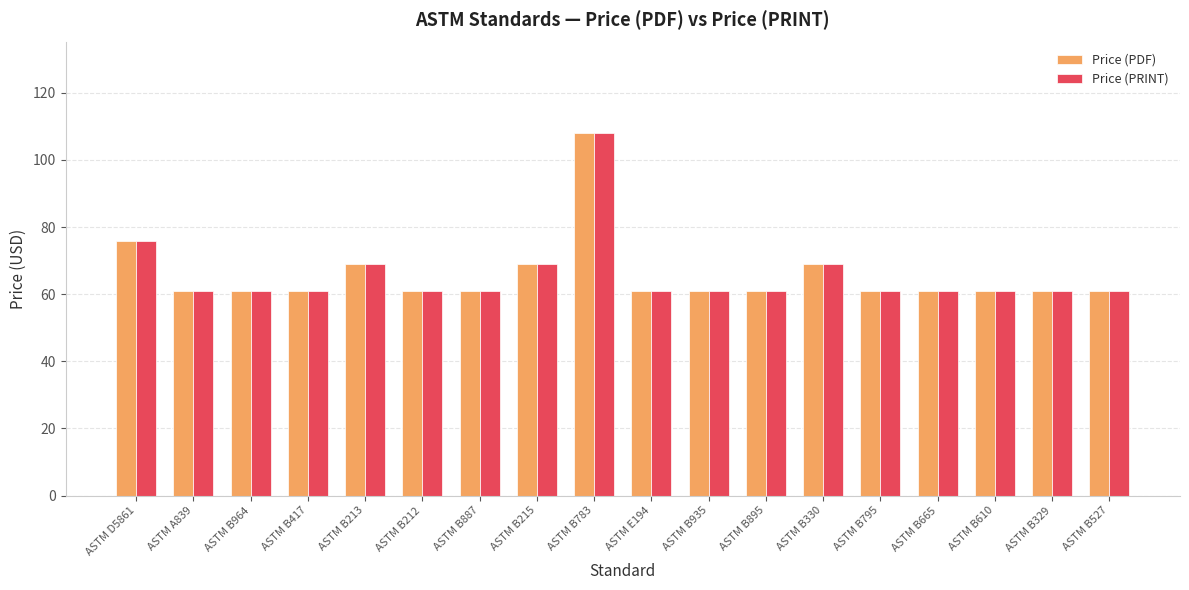

Does the chart contain stacked bars?

No